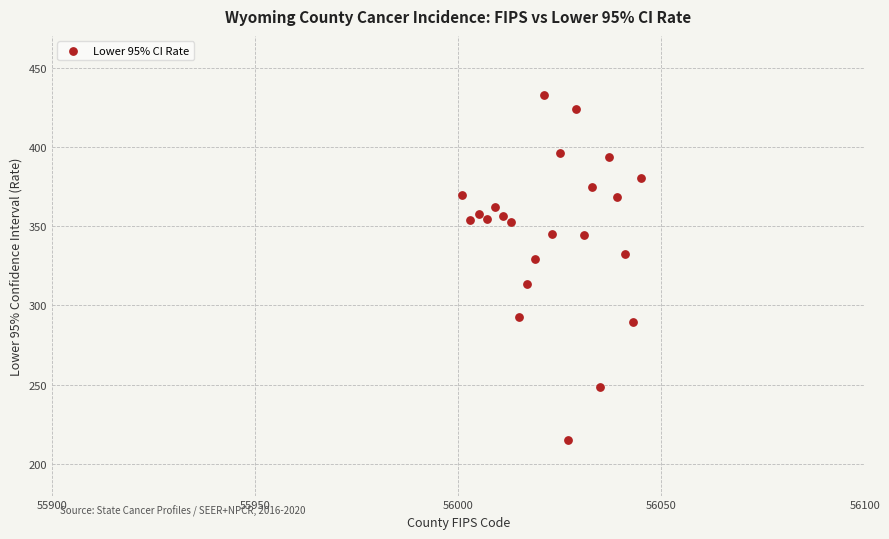

What is the range of Y values (max minus min)?

217.9